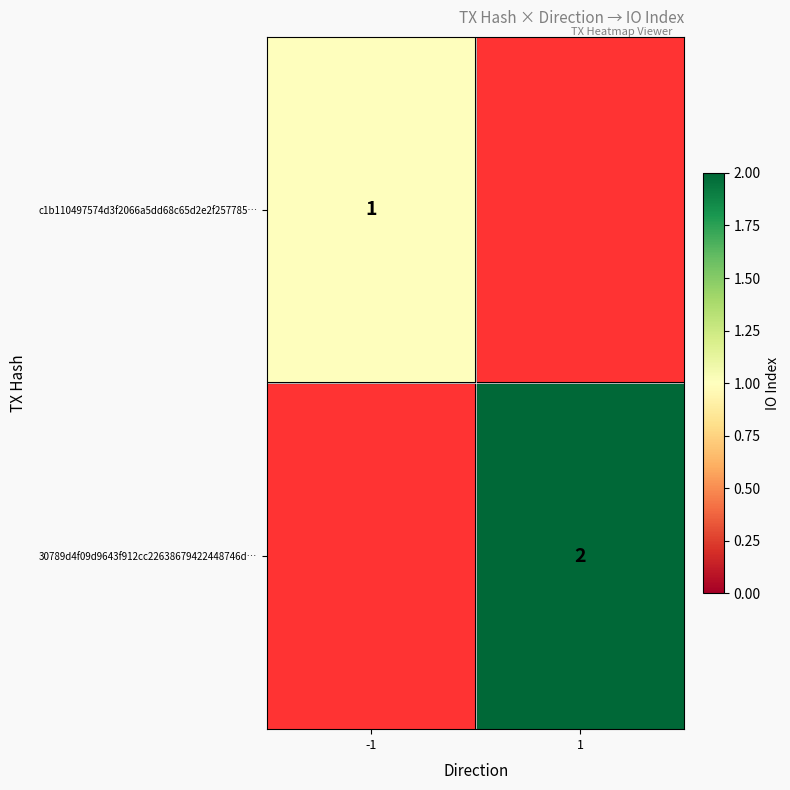

Is the value of c1b110497574d3f2066a5dd68c65d2e2f257785… at -1 greater than the value of 30789d4f09d9643f912cc22638679422448746d… at 1?

No